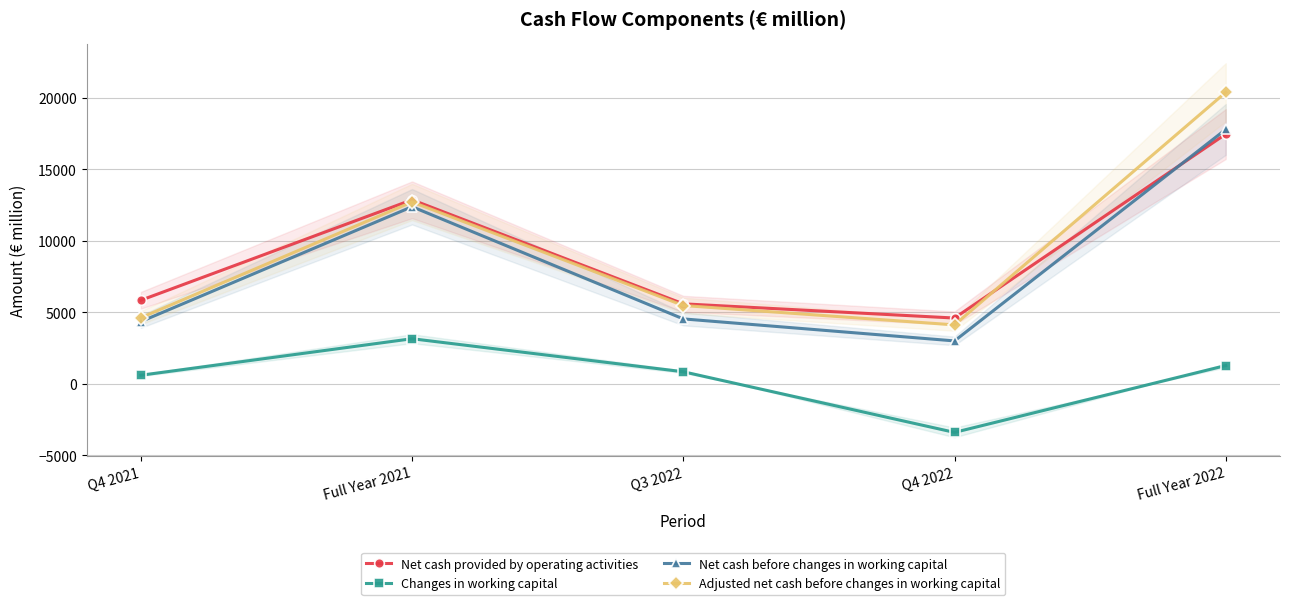

How many lines are shown in the chart?

4